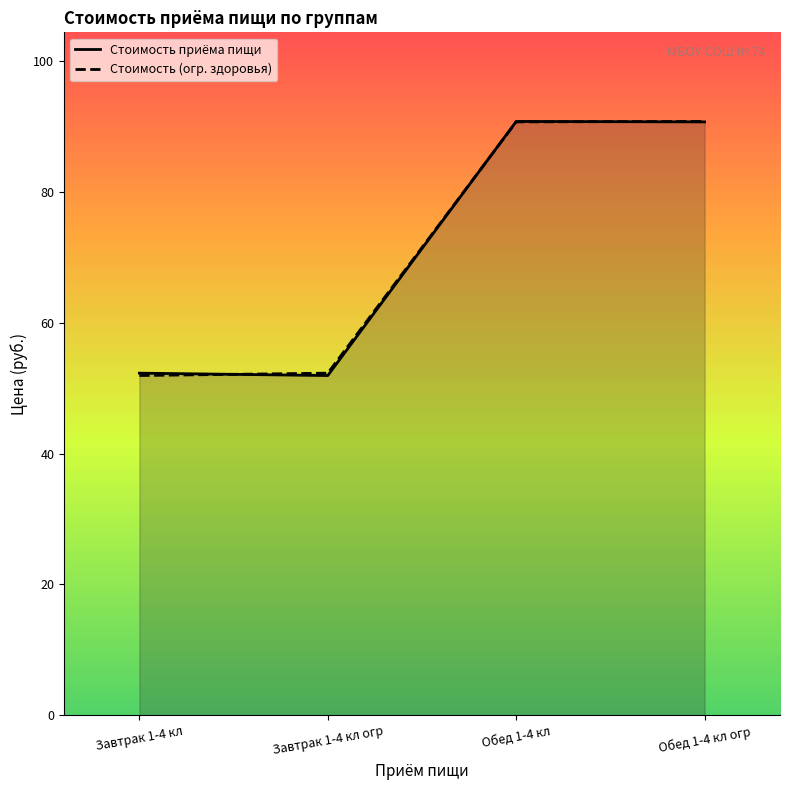

After their last crossing, which series has the higher values: Стоимость (огр. здоровья) or Стоимость приёма пищи?

Стоимость (огр. здоровья)